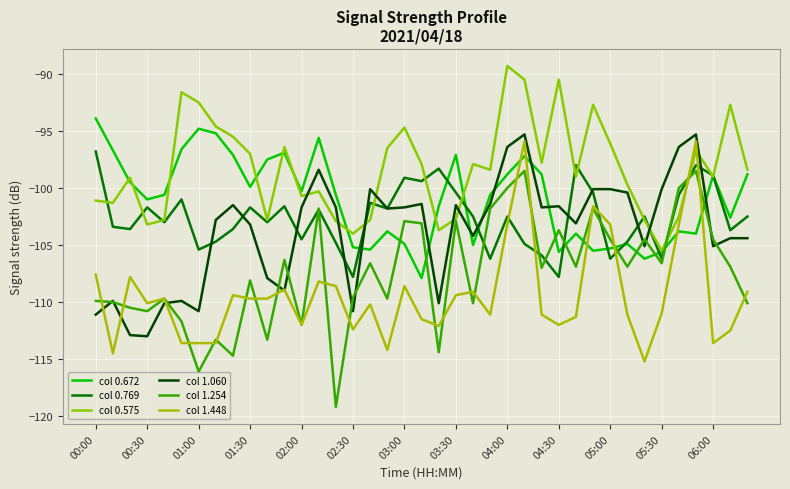

Does the chart display data point markers on the line(s)?

No